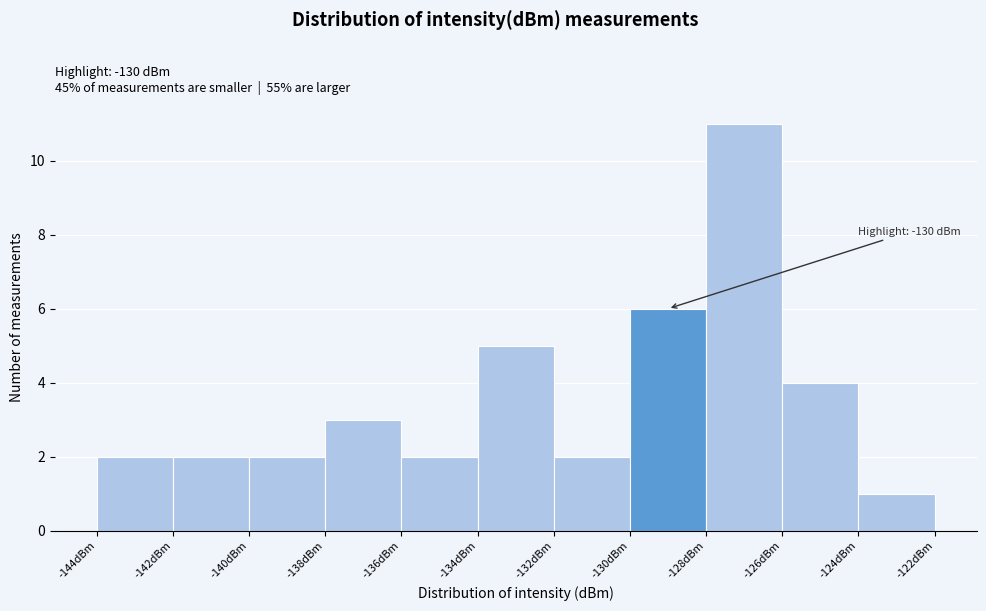

Over which range of the x-axis is the bar tallest?

-128 to -126